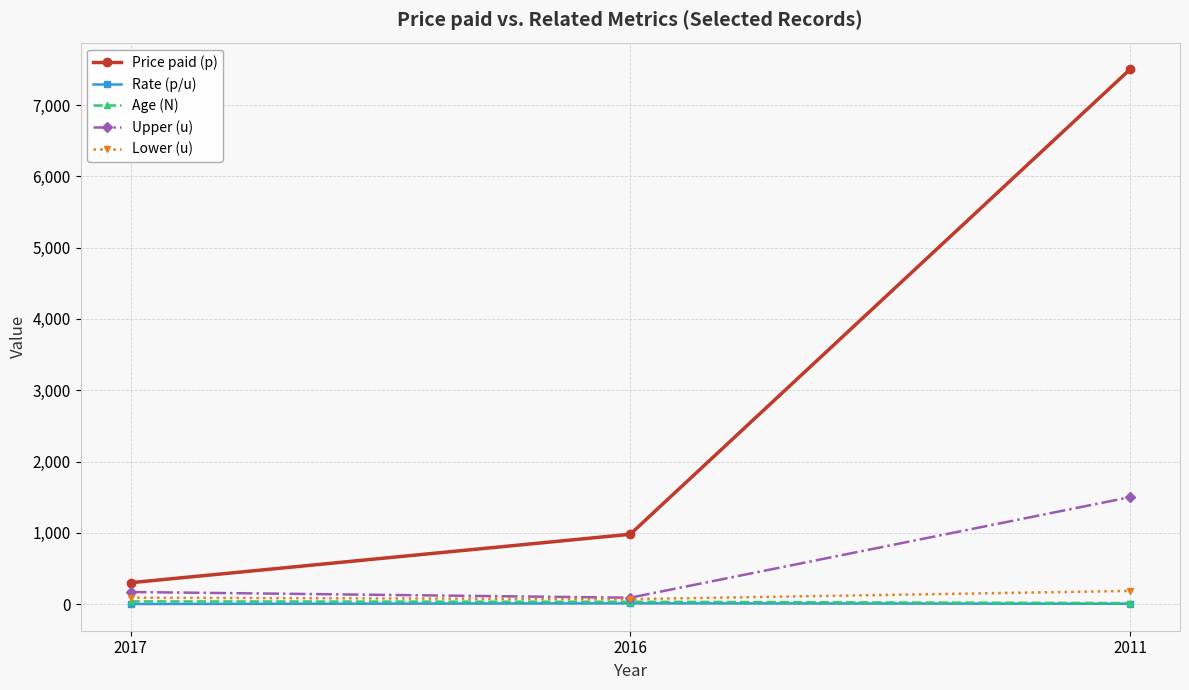

Is this an area chart (filled region under the line)?

No